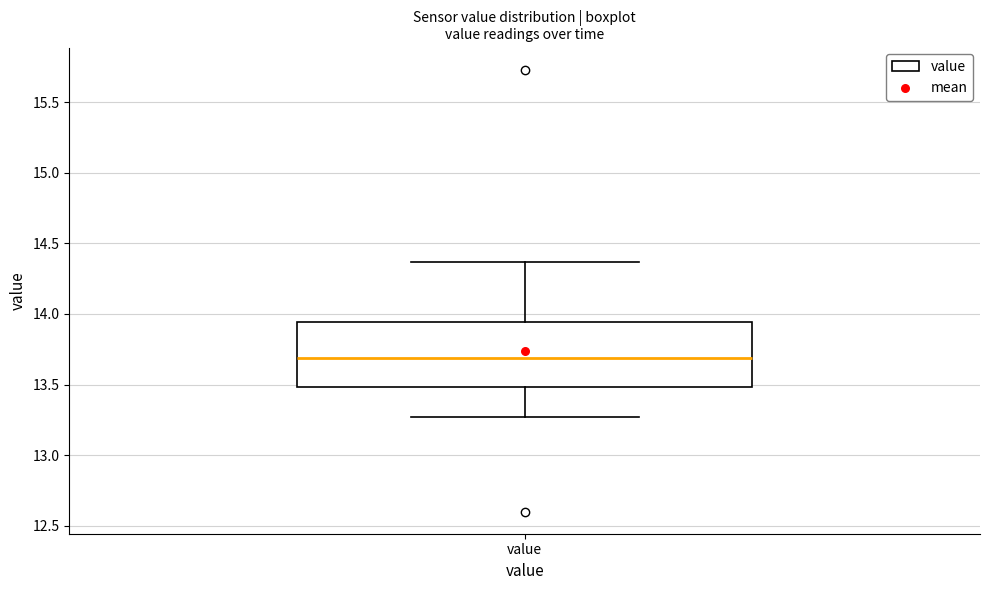

Transcribe this box plot: give where the median line is, the range the box spans, and where the two whiskers end, as read against the y-axis. The values are not printed on the chart, so give them approximately, as read against the axis.

median 13.70, box 13.50 to 13.95, whiskers 13.25 to 14.35